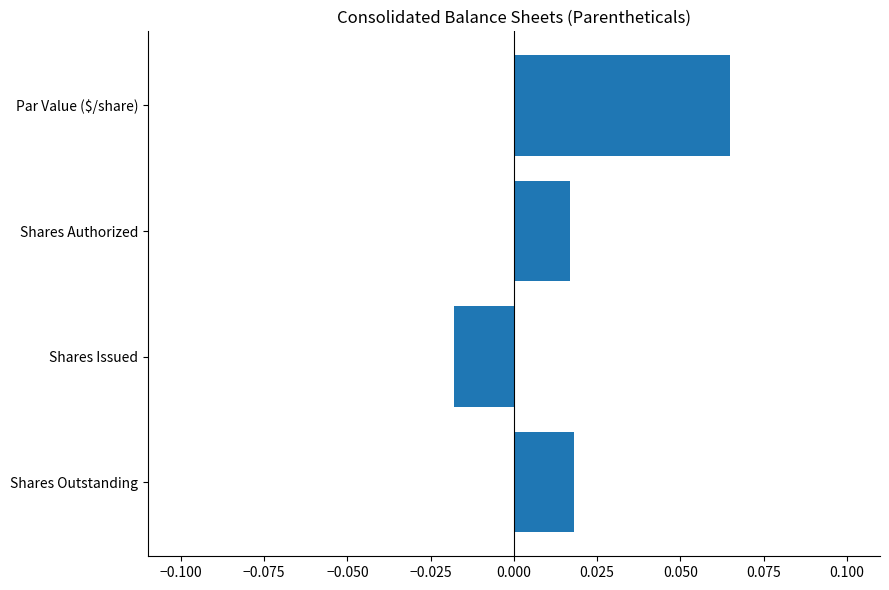

Which has a higher value, Par Value ($/share) or Shares Outstanding?

Par Value ($/share)